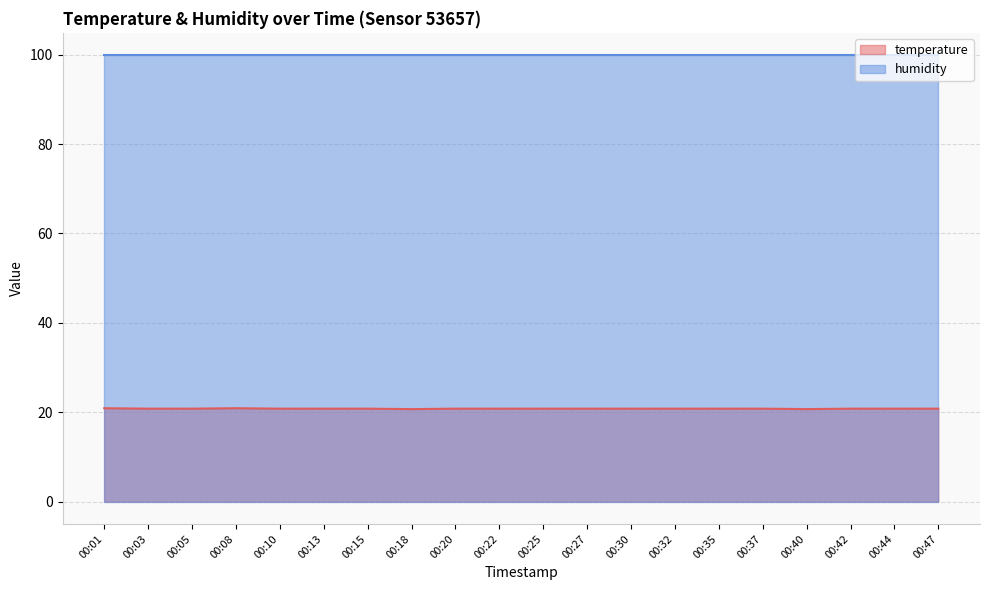

List the labels in order of value, largest first.

00:01, 00:08, 00:03, 00:05, 00:10, 00:13, 00:15, 00:20, 00:22, 00:25, 00:27, 00:30, 00:32, 00:35, 00:37, 00:42, 00:44, 00:47, 00:18, 00:40